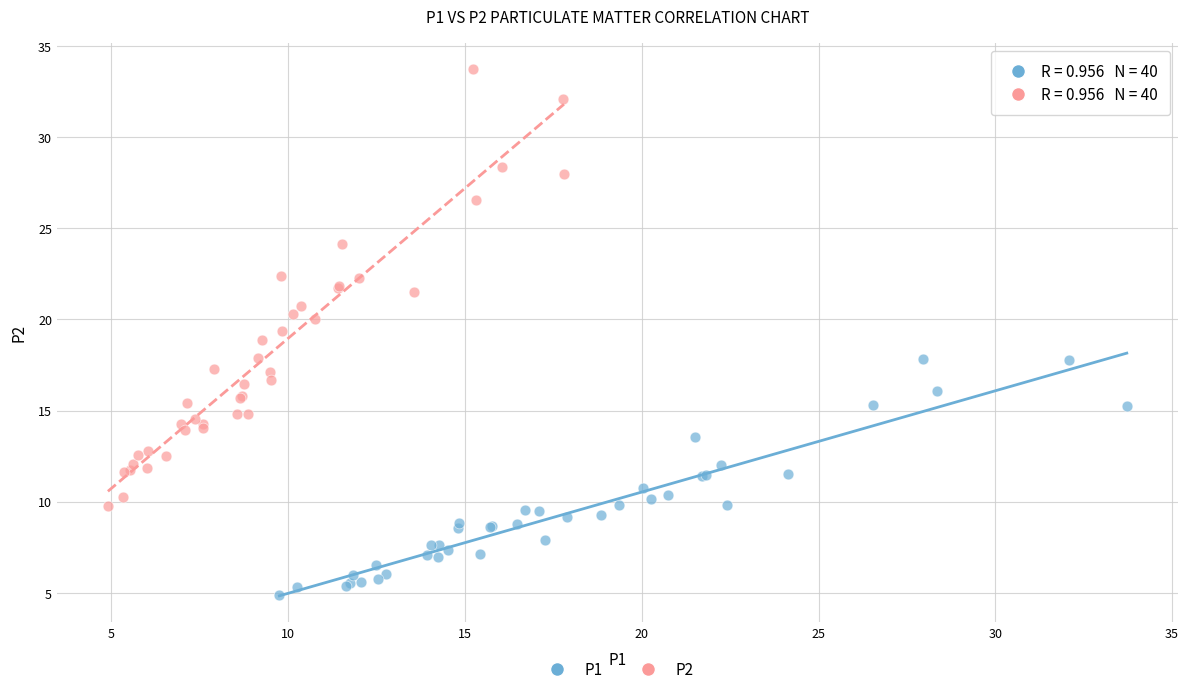

Which series contains the highest Y value?

P2